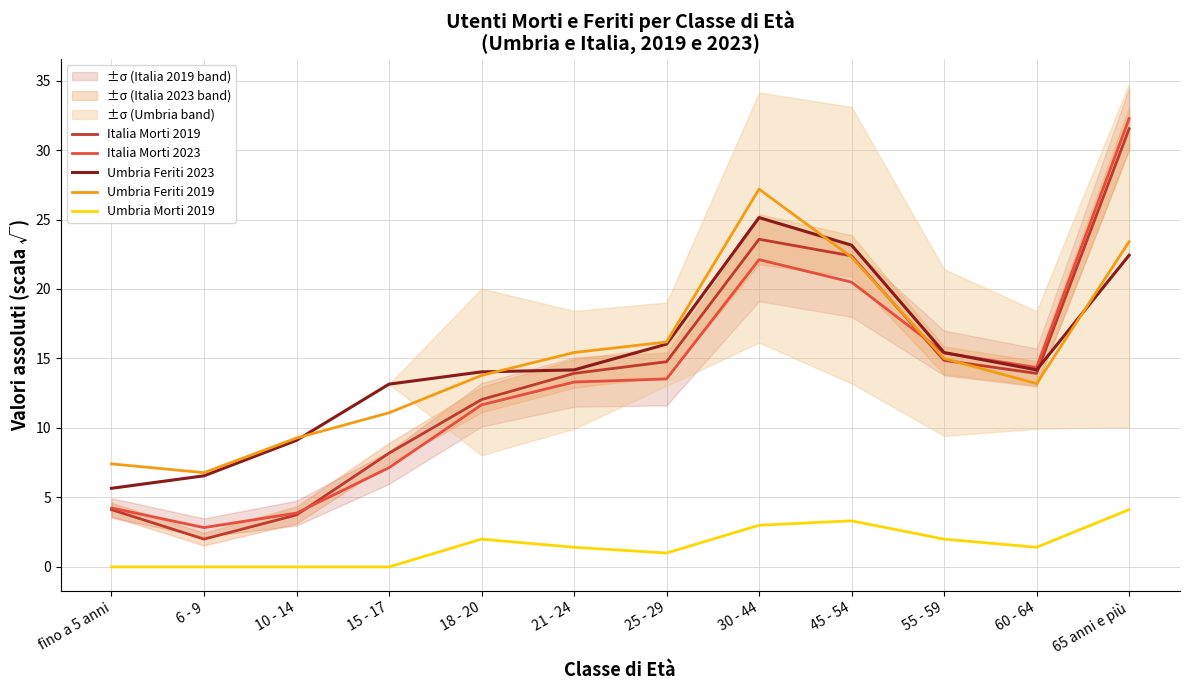

Which series ends up on top after the final intersection of Italia Morti 2023 and Umbria Feriti 2019?

Italia Morti 2023